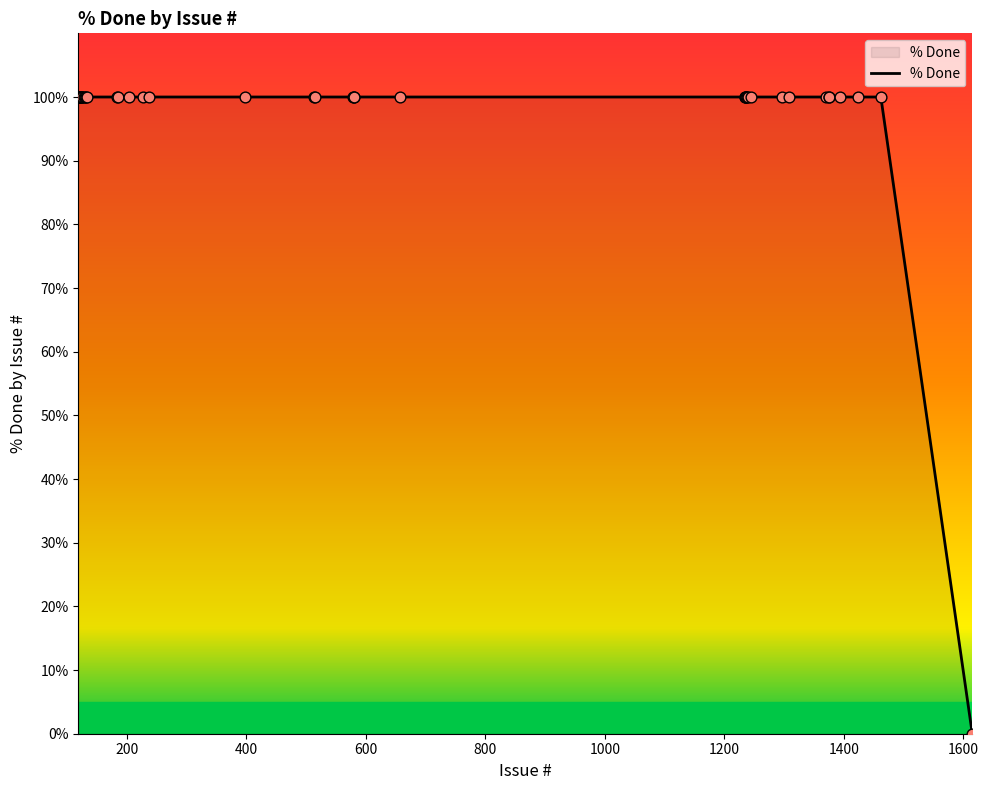

What is the maximum value shown in the chart?

100